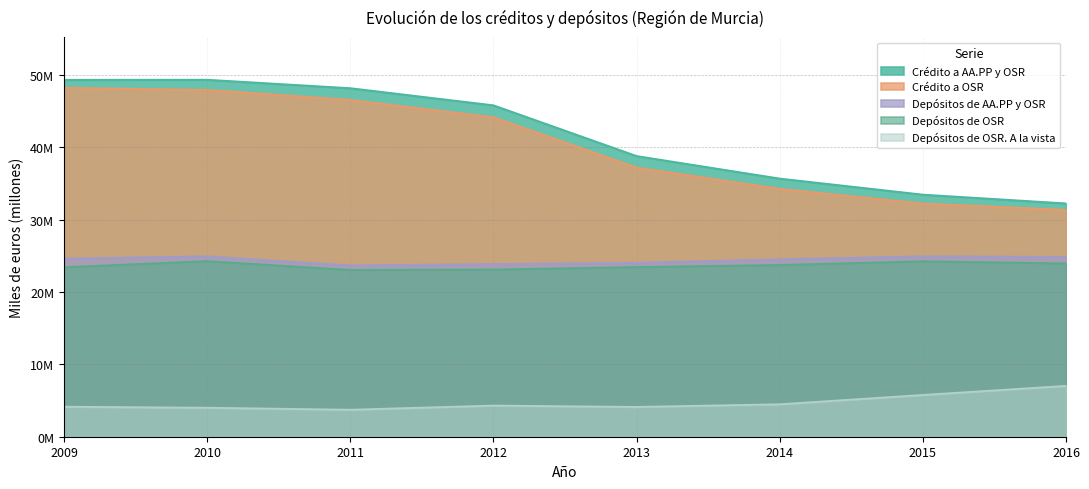

What is the value of the Crédito a AA.PP y OSR point at the 1st from the left?

49.4